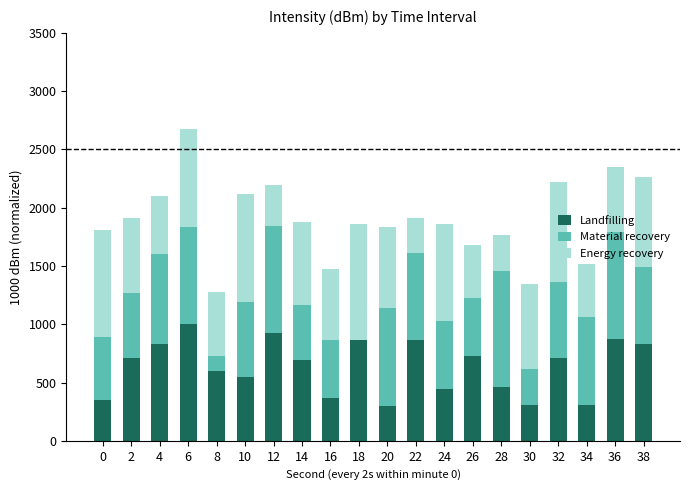

What is the total value across all series at 22?

1910.7